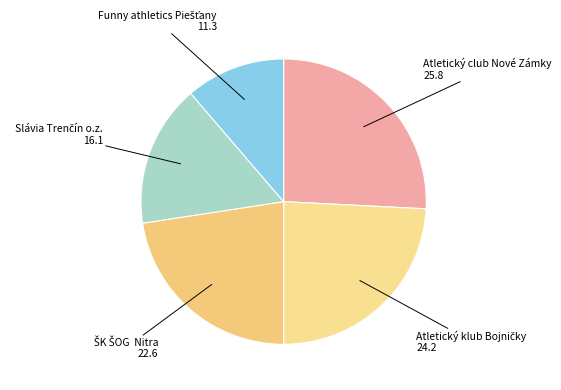

How many segments does this pie chart have?

5